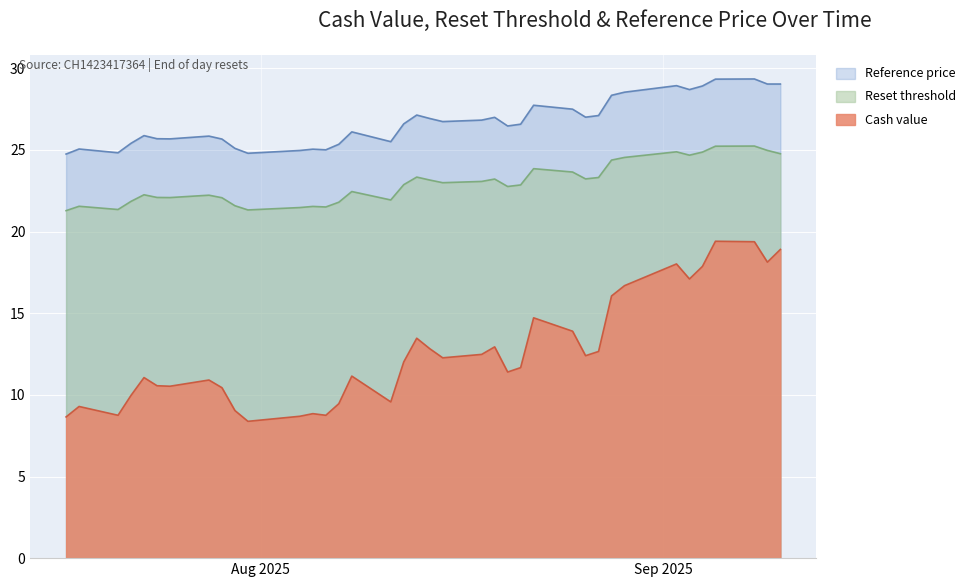

Reading left to right, what are all the values shown in this chart?

Cash value: 2025-07-17=8.7	2025-07-18=9.3	2025-07-21=8.8	2025-07-22=10.0	2025-07-23=11.1	2025-07-24=10.6	2025-07-25=10.5	2025-07-28=10.9	2025-07-29=10.4	2025-07-30=9.0	2025-07-31=8.4	2025-08-04=8.7	2025-08-05=8.8	2025-08-06=8.8	2025-08-07=9.5	2025-08-08=11.2	2025-08-11=9.6	2025-08-12=12.0	2025-08-13=13.5	2025-08-14=12.8	2025-08-15=12.3	2025-08-18=12.5	2025-08-19=12.9	2025-08-20=11.4	2025-08-21=11.7	2025-08-22=14.7	2025-08-25=13.9	2025-08-26=12.4	2025-08-27=12.7	2025-08-28=16.1	2025-08-29=16.7	2025-09-02=18.0	2025-09-03=17.1	2025-09-04=17.9	2025-09-05=19.4	2025-09-08=19.4	2025-09-09=18.1	2025-09-10=18.9
Reset threshold: 2025-07-17=21.3	2025-07-18=21.6	2025-07-21=21.4	2025-07-22=21.9	2025-07-23=22.3	2025-07-24=22.1	2025-07-25=22.1	2025-07-28=22.2	2025-07-29=22.1	2025-07-30=21.6	2025-07-31=21.3	2025-08-04=21.5	2025-08-05=21.5	2025-08-06=21.5	2025-08-07=21.8	2025-08-08=22.5	2025-08-11=21.9	2025-08-12=22.9	2025-08-13=23.3	2025-08-14=23.2	2025-08-15=23.0	2025-08-18=23.1	2025-08-19=23.2	2025-08-20=22.8	2025-08-21=22.9	2025-08-22=23.9	2025-08-25=23.6	2025-08-26=23.2	2025-08-27=23.3	2025-08-28=24.4	2025-08-29=24.5	2025-09-02=24.9	2025-09-03=24.7	2025-09-04=24.9	2025-09-05=25.2	2025-09-08=25.2	2025-09-09=25.0	2025-09-10=24.8
Reference price: 2025-07-17=24.8	2025-07-18=25.1	2025-07-21=24.8	2025-07-22=25.4	2025-07-23=25.9	2025-07-24=25.7	2025-07-25=25.7	2025-07-28=25.9	2025-07-29=25.7	2025-07-30=25.1	2025-07-31=24.8	2025-08-04=25.0	2025-08-05=25.1	2025-08-06=25.0	2025-08-07=25.4	2025-08-08=26.1	2025-08-11=25.5	2025-08-12=26.6	2025-08-13=27.1	2025-08-14=26.9	2025-08-15=26.7	2025-08-18=26.8	2025-08-19=27.0	2025-08-20=26.5	2025-08-21=26.6	2025-08-22=27.7	2025-08-25=27.5	2025-08-26=27.0	2025-08-27=27.1	2025-08-28=28.4	2025-08-29=28.5	2025-09-02=28.9	2025-09-03=28.7	2025-09-04=28.9	2025-09-05=29.3	2025-09-08=29.4	2025-09-09=29.0	2025-09-10=29.0